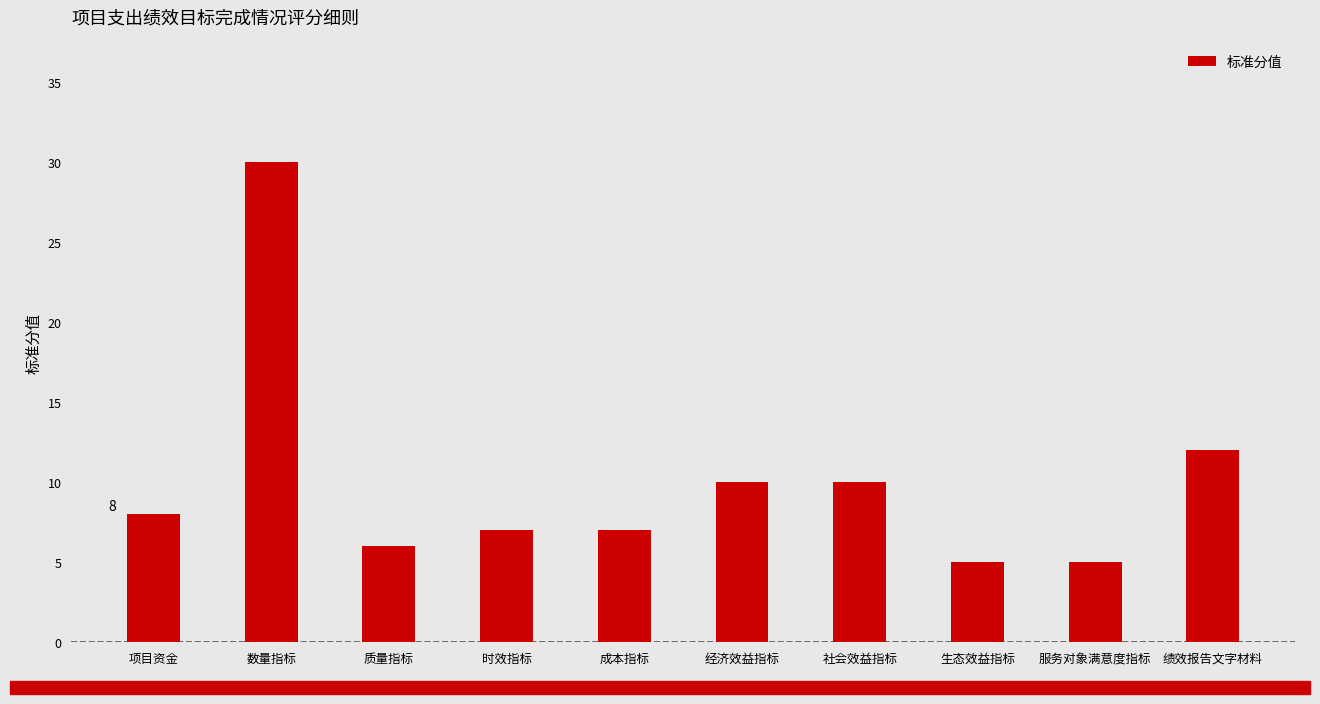

How many values are below 8?

5